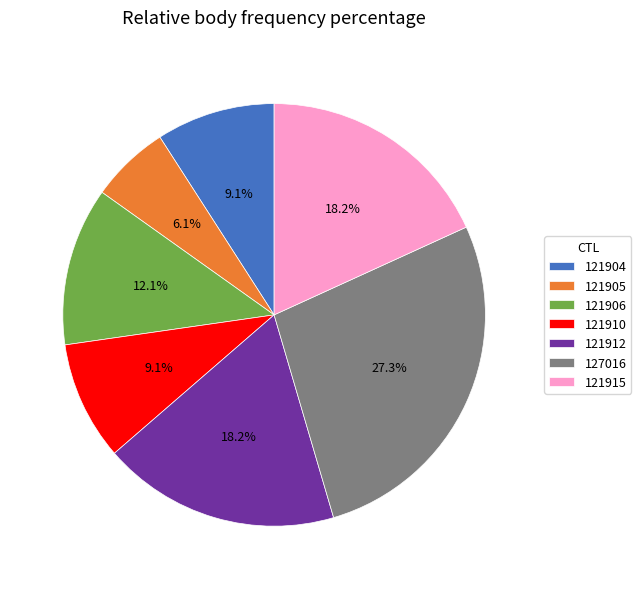

Which category has the biggest portion of the pie?

127016